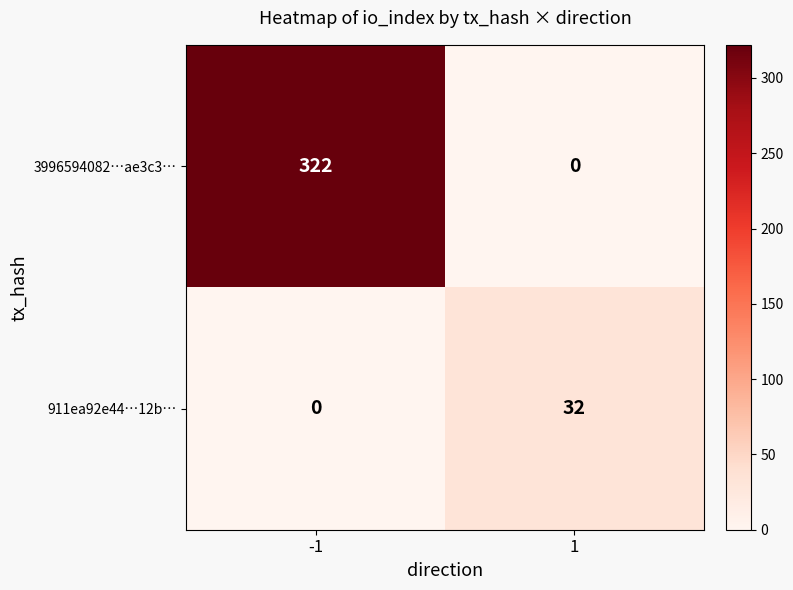

What is the total value across all series at 1?

32